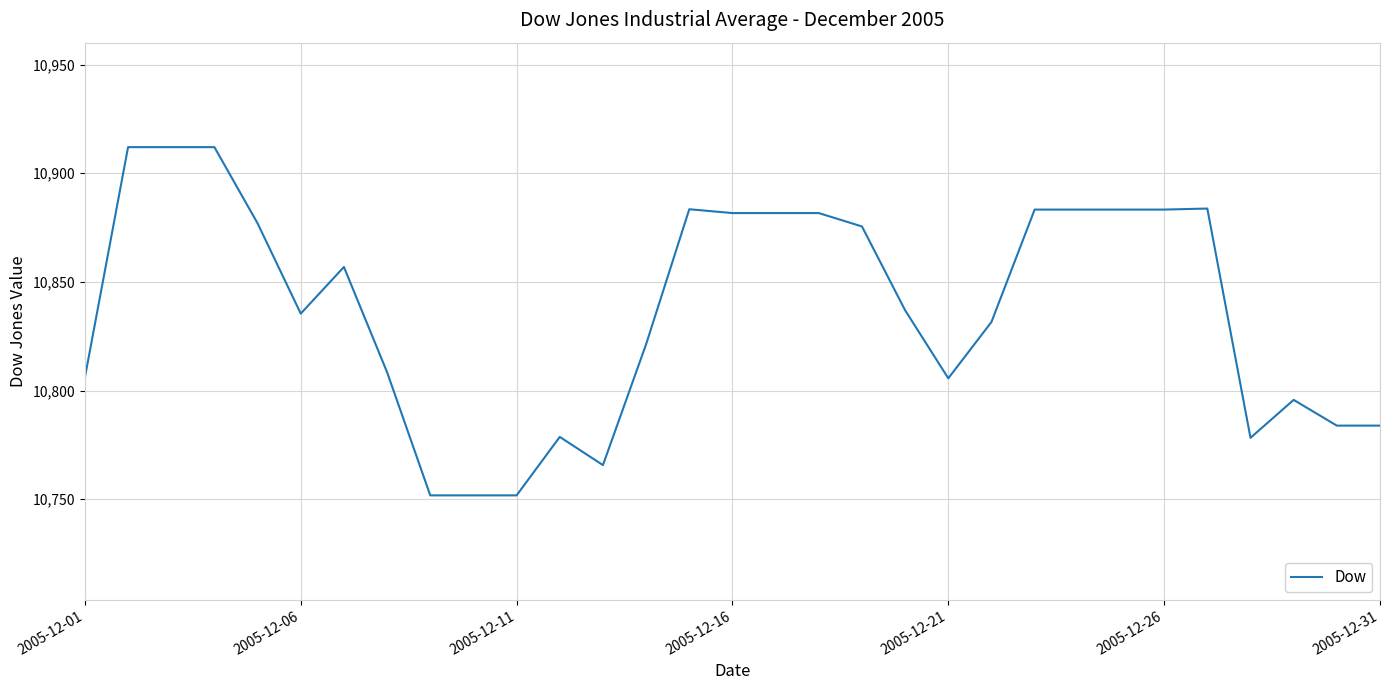

What is the maximum value shown in the chart?

10912.0